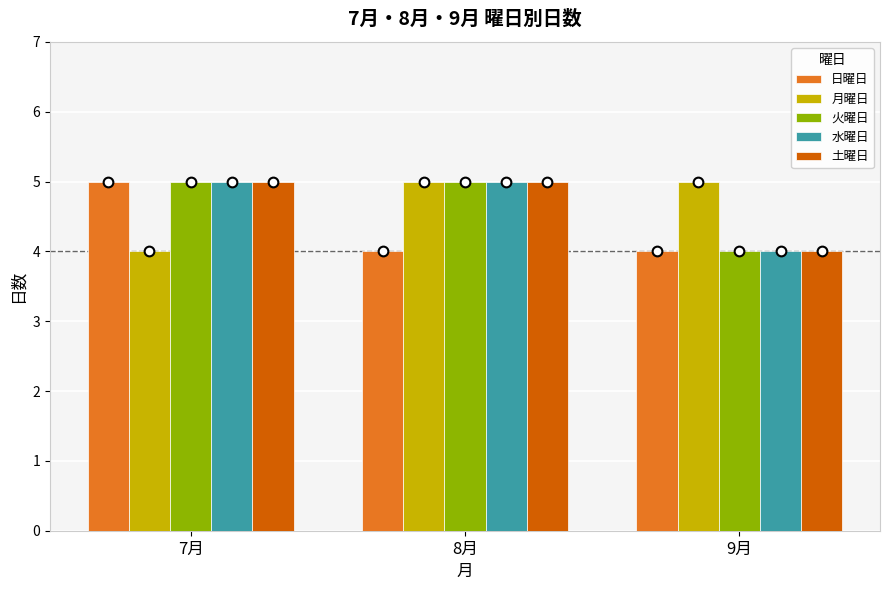

The value of 月曜日 at 7月 is 4. True or false?

True